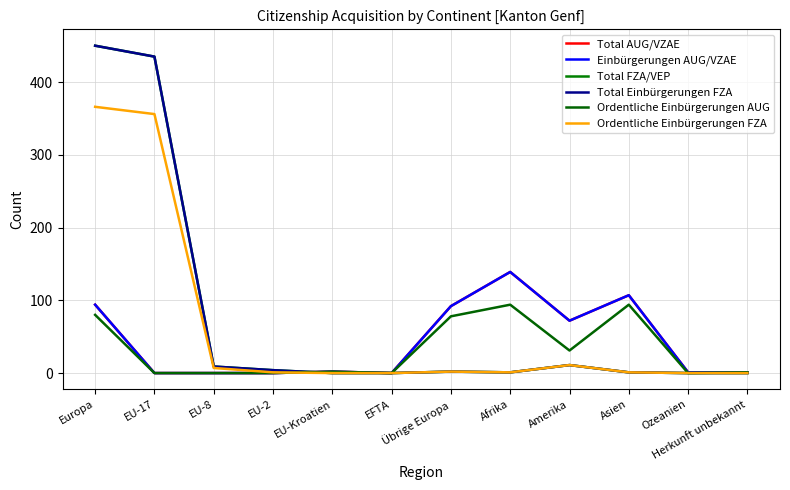

Reading right to left, list all the values displayed in this chart.

Total AUG/VZAE: 1	1	107	72	139	92	0	2	0	0	0	94
Einbürgerungen AUG/VZAE: 1	1	107	72	139	92	0	2	0	0	0	94
Total FZA/VEP: 0	0	1	11	1	2	0	0	4	9	435	450
Total Einbürgerungen FZA: 0	0	1	11	1	2	0	0	4	9	435	450
Ordentliche Einbürgerungen AUG: 1	0	94	31	94	78	0	2	0	0	0	80
Ordentliche Einbürgerungen FZA: 0	0	1	11	1	2	0	0	1	7	356	366